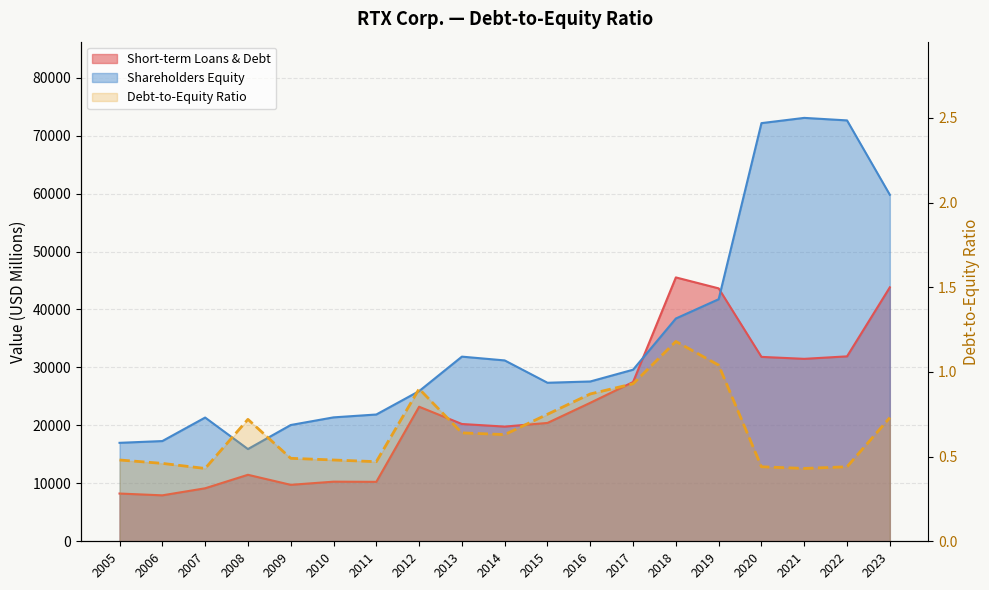

What is the difference between the maximum and minimum values?

0.8